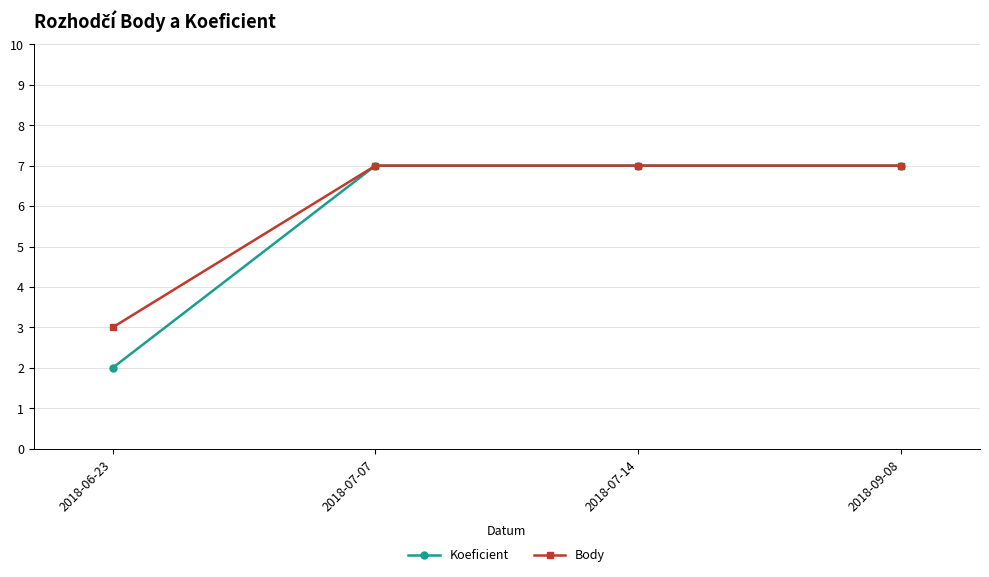

True or false: Koeficient has more than 1 points higher than both neighbors.

False